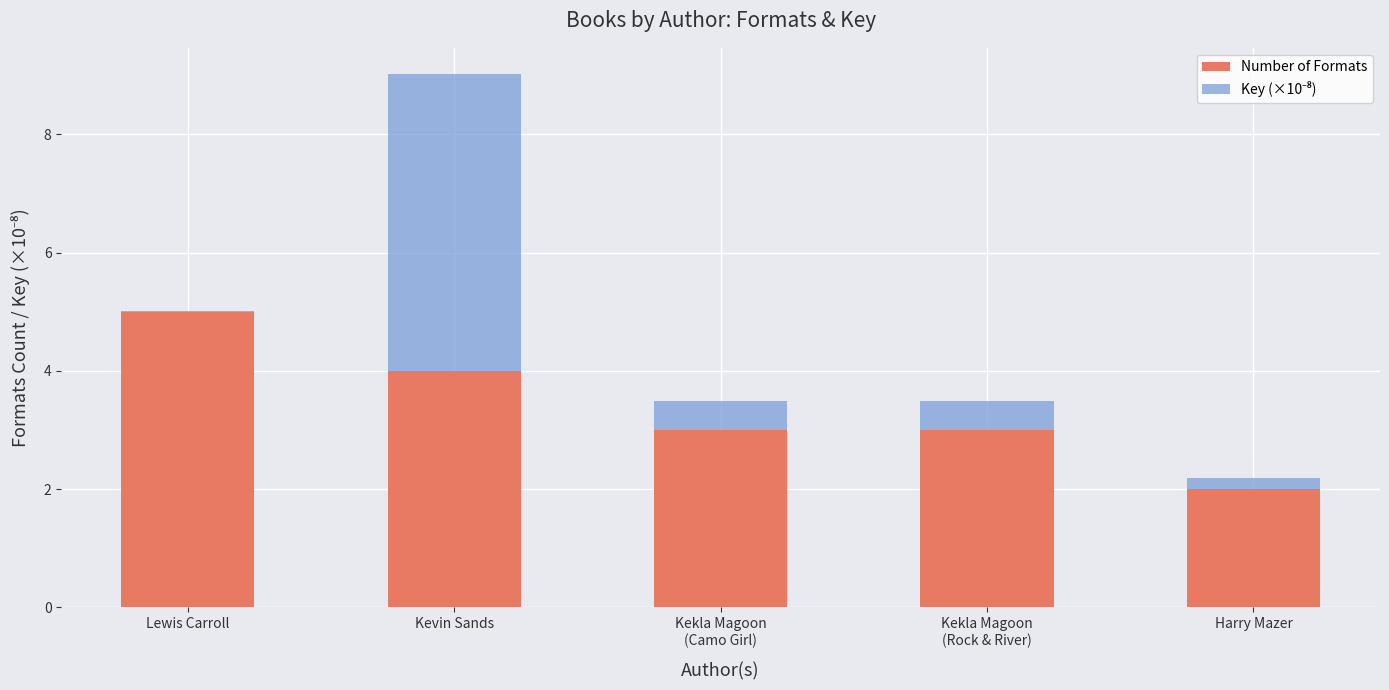

Count the number of data series in this chart.

2